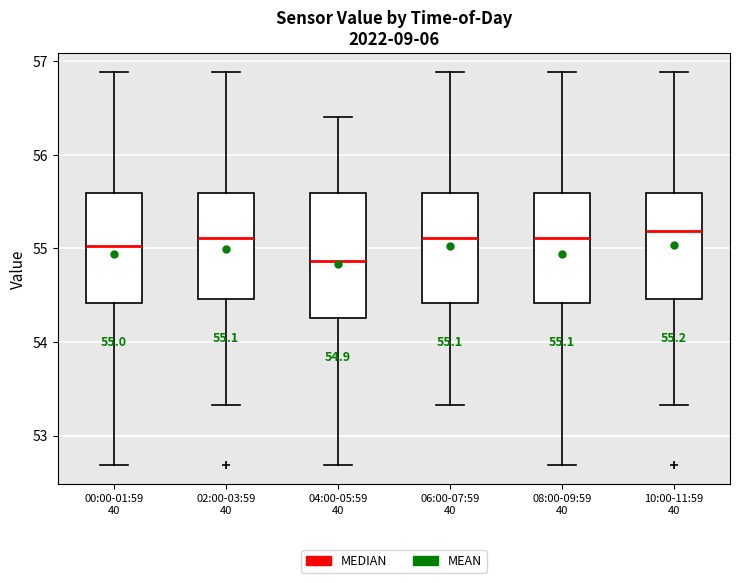

Which box's median line is the lowest?

04:00-05:59 40